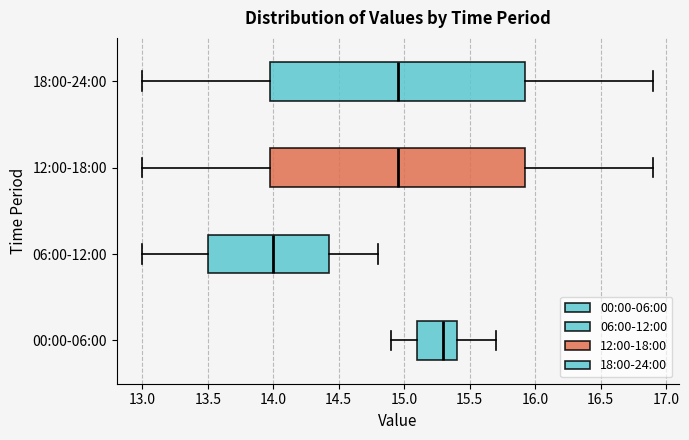

Reading bottom to top, transcribe this box plot: for each box, give where its median line is, the range the box spans, and where its two whiskers end, as read against the x-axis. The values are not printed on the chart, so give them approximately, as read against the axis.

00:00-06:00: median 15.30, box 15.10 to 15.40, whiskers 14.90 to 15.70
06:00-12:00: median 14.00, box 13.50 to 14.45, whiskers 13.00 to 14.80
12:00-18:00: median 14.95, box 14.00 to 15.95, whiskers 13.00 to 16.90
18:00-24:00: median 14.95, box 14.00 to 15.95, whiskers 13.00 to 16.90